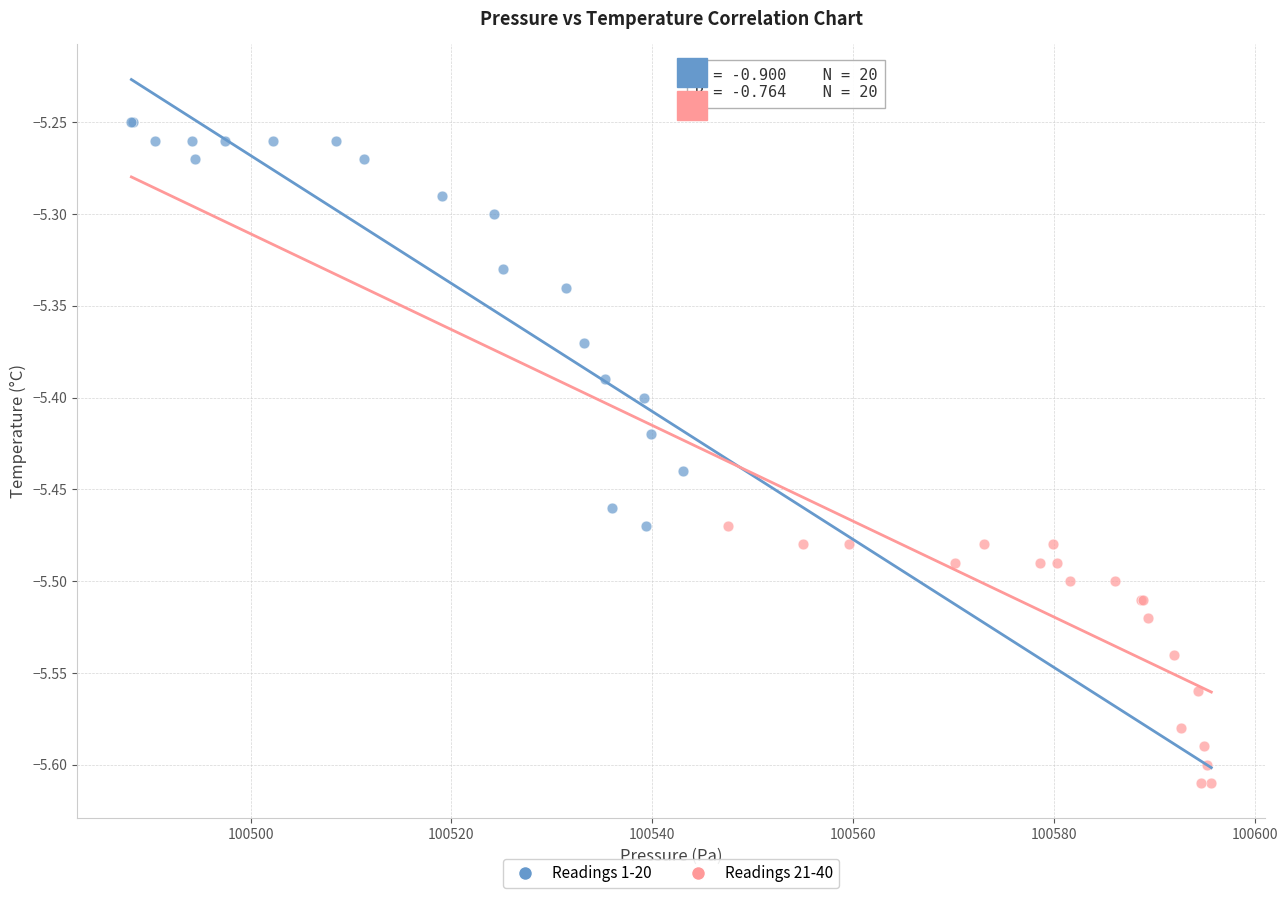

What are all the series names shown in the legend?

Readings 1-20, Readings 21-40